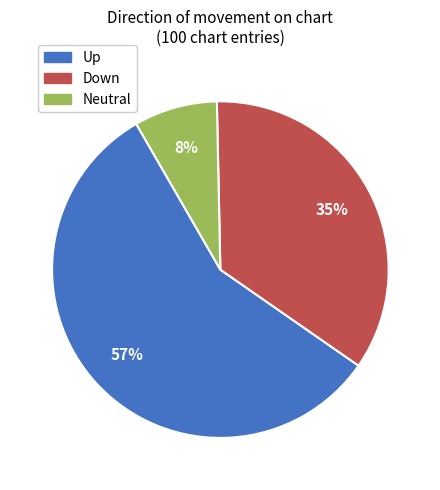

To the nearest percent, what is the difference between the largest and smallest slice percentages?

49%